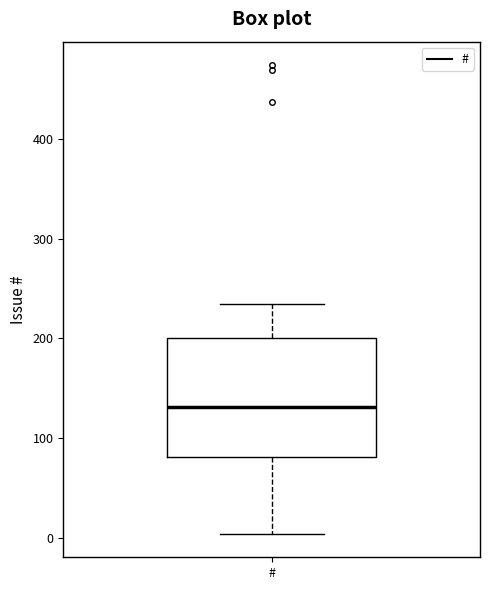

Read this box plot against the y-axis: the position of the median line, the range covered by the box, and the ends of both whiskers. The values are not printed on the chart, so give them approximately, as read against the axis.

median 130, box 80 to 200, whiskers 0 to 230